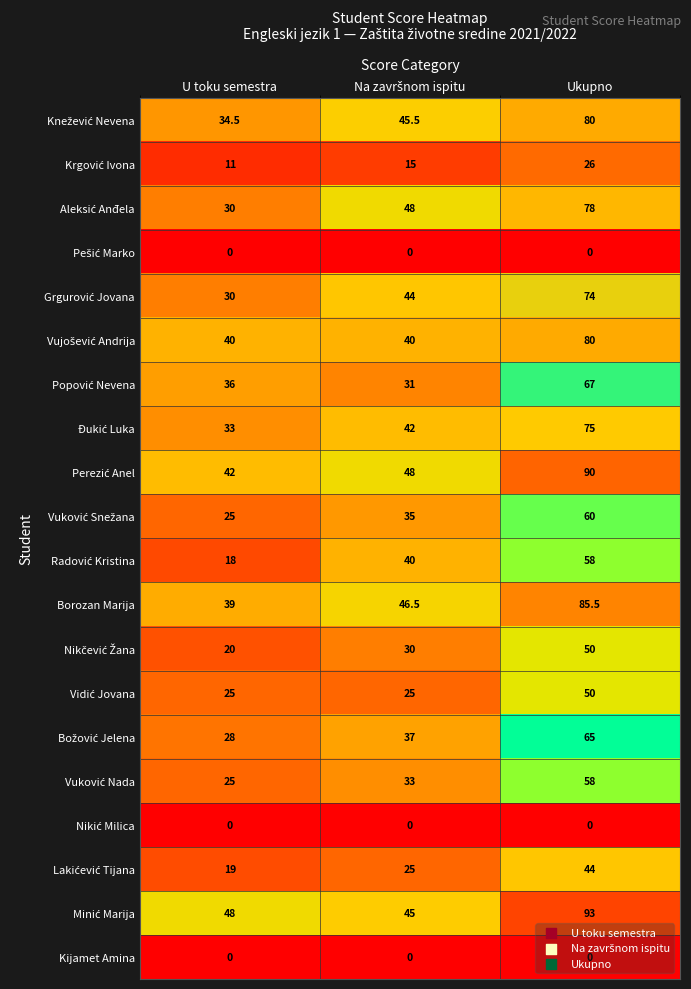

At which category is the sum across all series the highest?

Ukupno